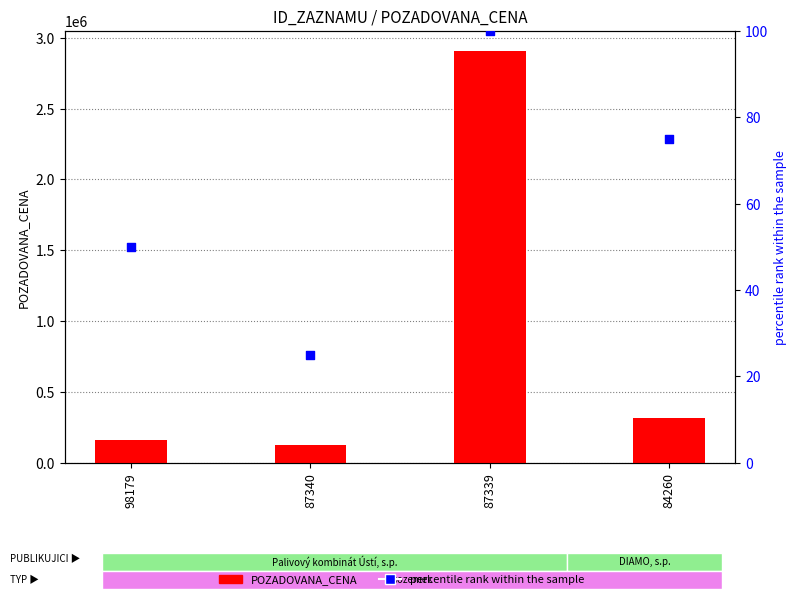

Which series has the largest total across all categories?

POZADOVANA_CENA